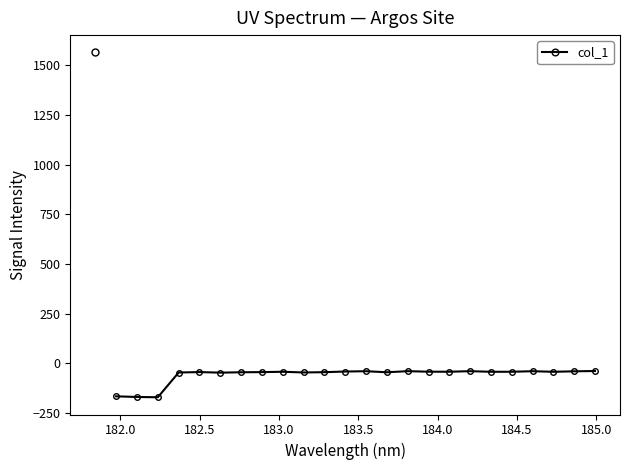

What is the sum of all values?

-1400.1